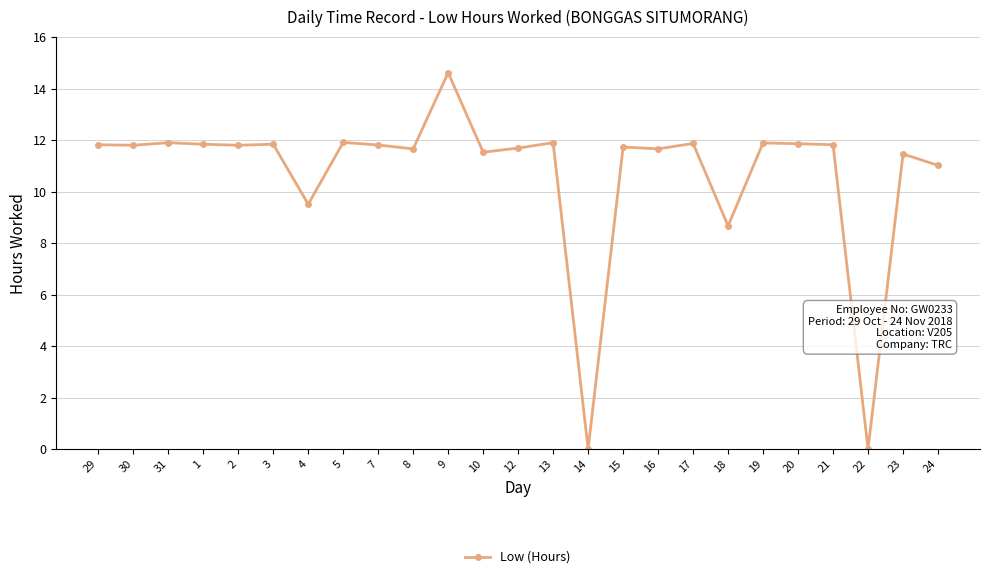

True or false: there are more than 0 points higher than both neighbors.

True